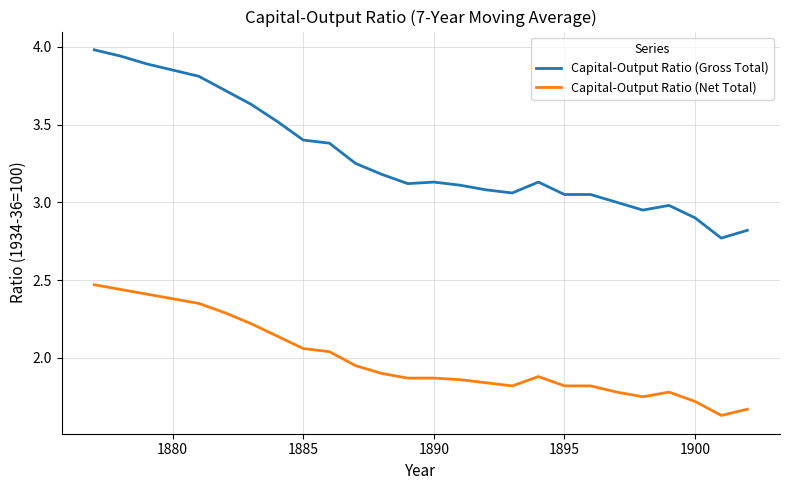

True or false: Capital-Output Ratio (Gross Total) and Capital-Output Ratio (Net Total) intersect in this chart.

False